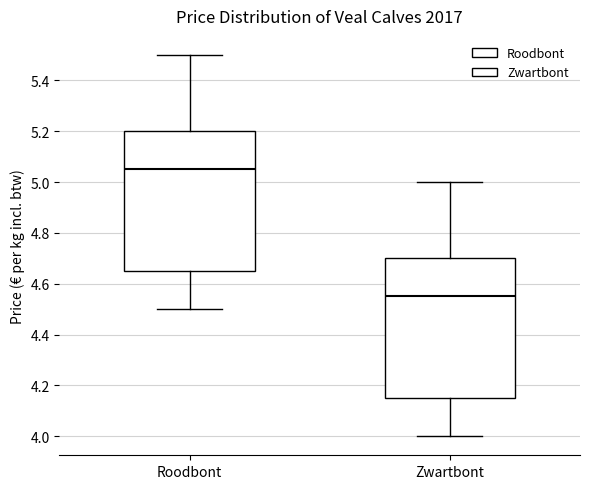

Where is the lower edge of the box for Roodbont on the y-axis? The values are not printed on the chart, so give them approximately, as read against the axis.

4.66